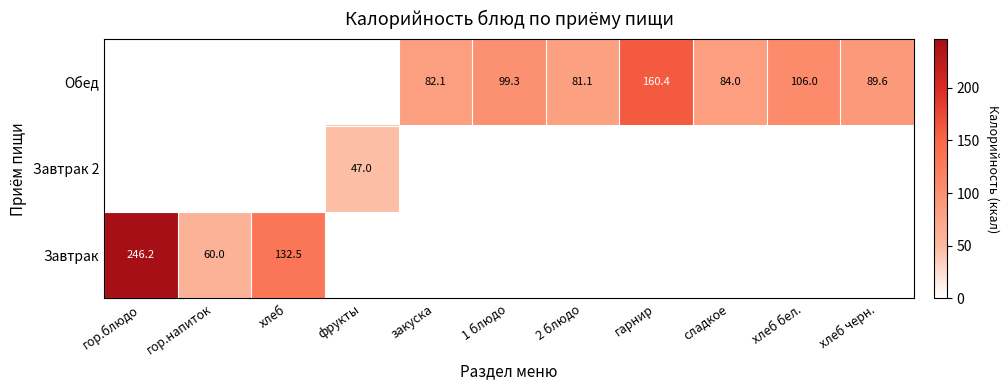

The Завтрак series shows 132.5 at хлеб. True or false?

True